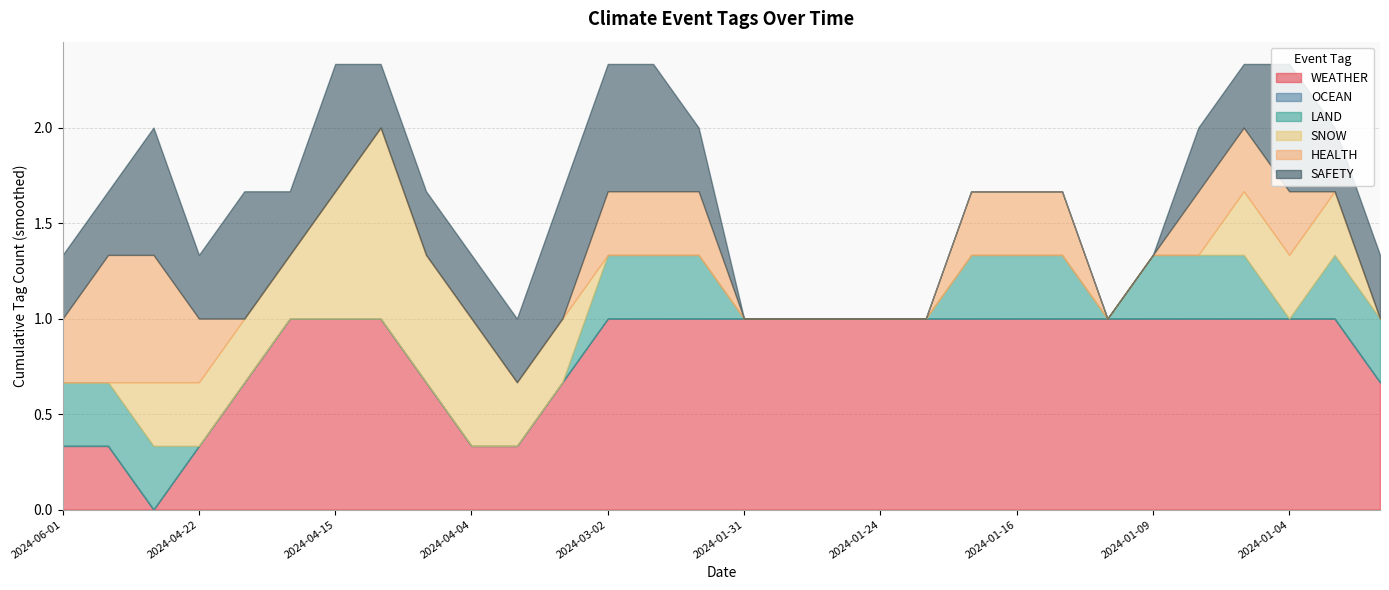

What is the highest value of the WEATHER series?

1.0